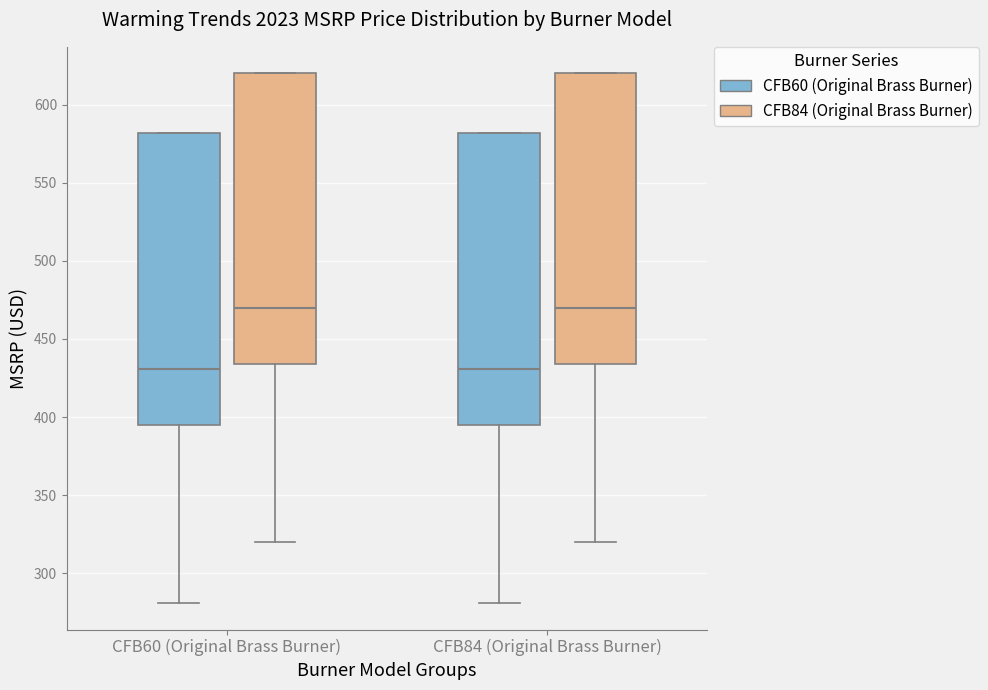

Reading left to right, read every box against the y-axis: the position of its median line, the range the box covers, and the ends of its whiskers. The values are not printed on the chart, so give them approximately, as read against the axis.

CFB60 (Original Brass Burner) (CFB60 (Original Brass Burner)): median 430, box 395 to 580, whiskers 280 to 580
CFB60 (Original Brass Burner) (CFB84 (Original Brass Burner)): median 470, box 435 to 620, whiskers 320 to 620
CFB84 (Original Brass Burner) (CFB60 (Original Brass Burner)): median 430, box 395 to 580, whiskers 280 to 580
CFB84 (Original Brass Burner) (CFB84 (Original Brass Burner)): median 470, box 435 to 620, whiskers 320 to 620